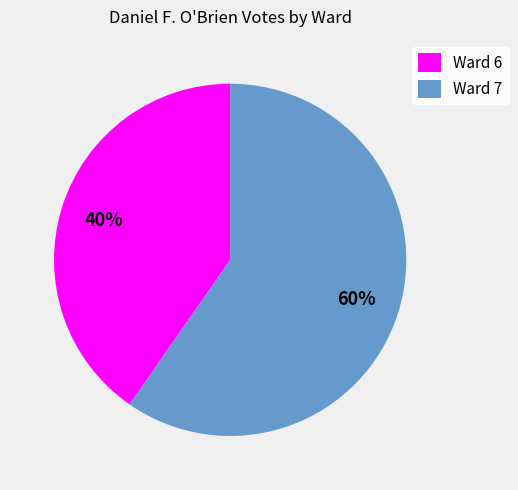

Which category has the biggest portion of the pie?

Ward 7